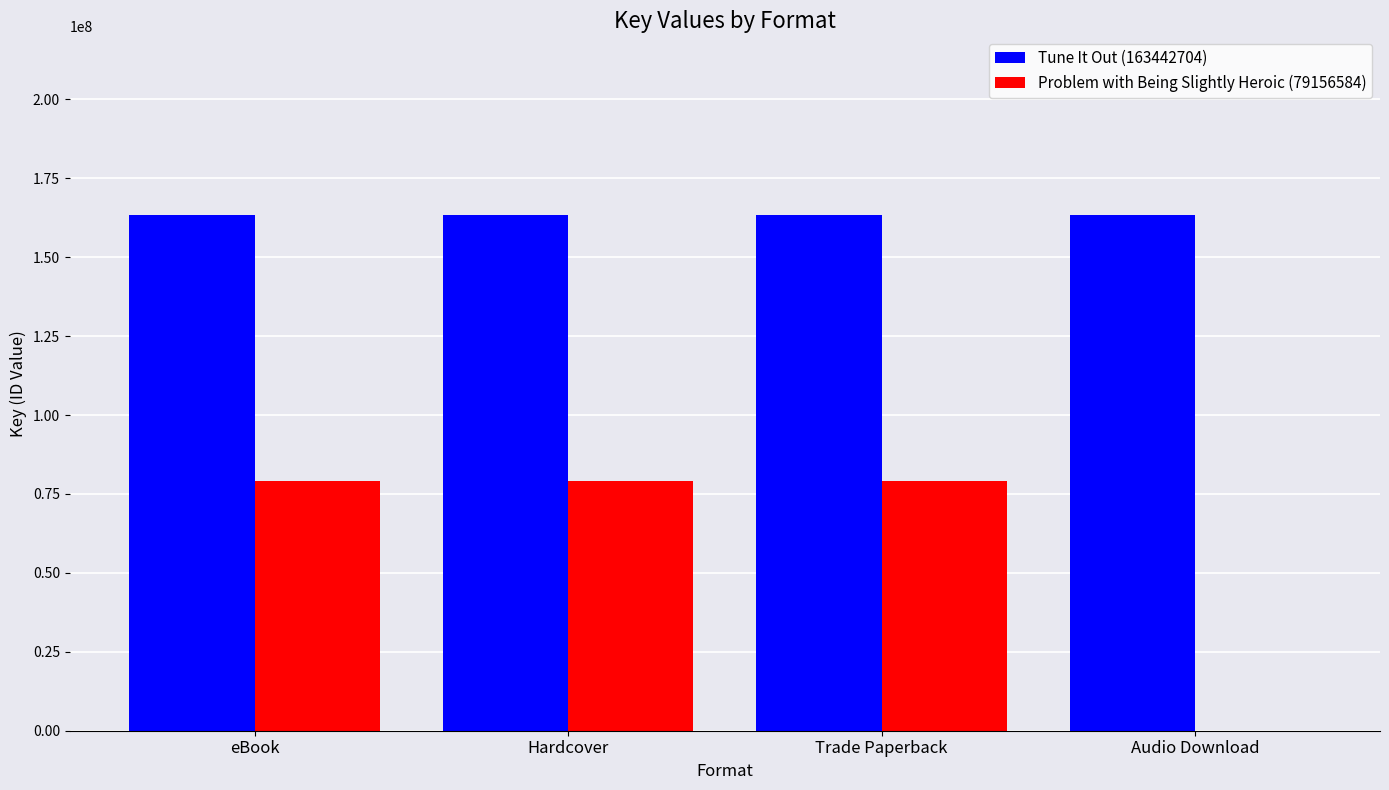

How many categories are shown in the chart?

4